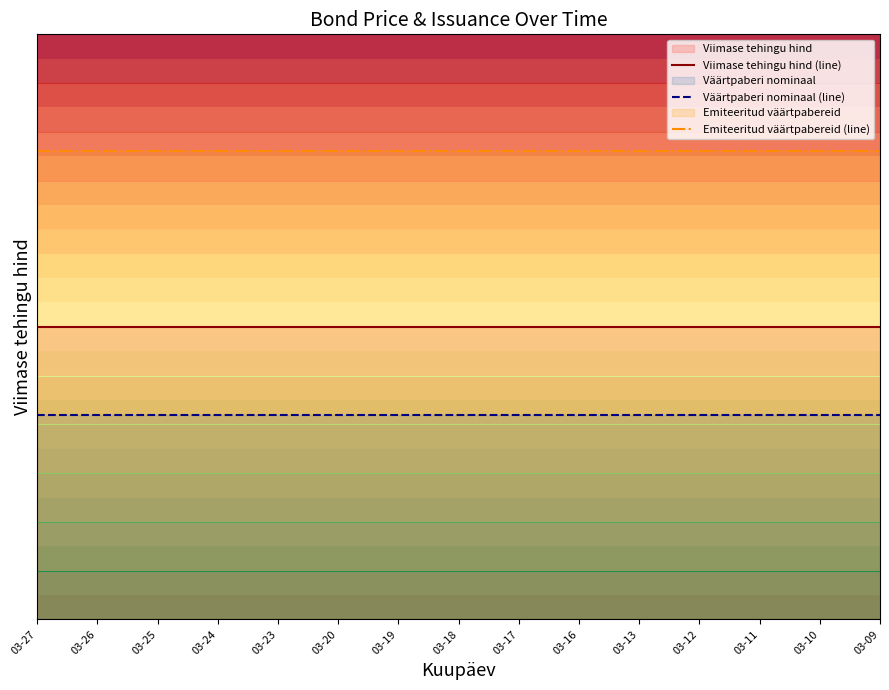

True or false: Väärtpaberi nominaal (line) and Viimase tehingu hind (line) cross at least once.

False